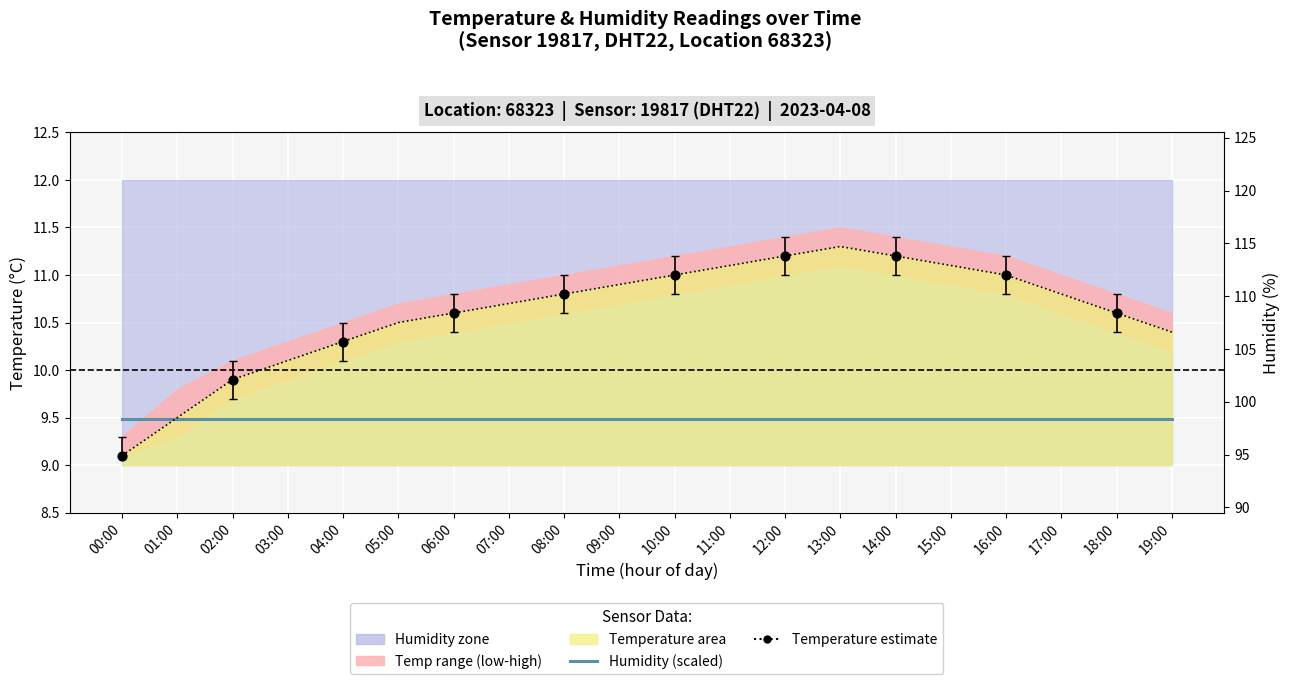

What is the change in value from 07:00 to 11:00?

+0.4